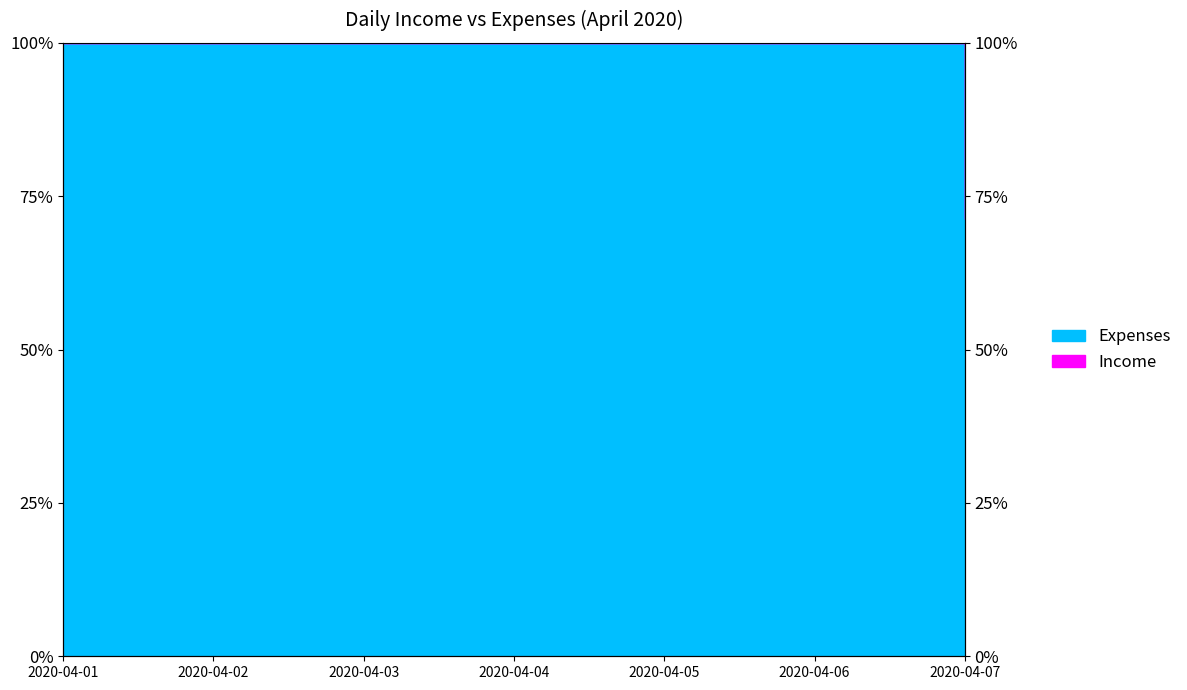

Rank the categories by value from lowest to highest.

2020-04-07, 2020-04-01, 2020-04-02, 2020-04-03, 2020-04-04, 2020-04-05, 2020-04-06